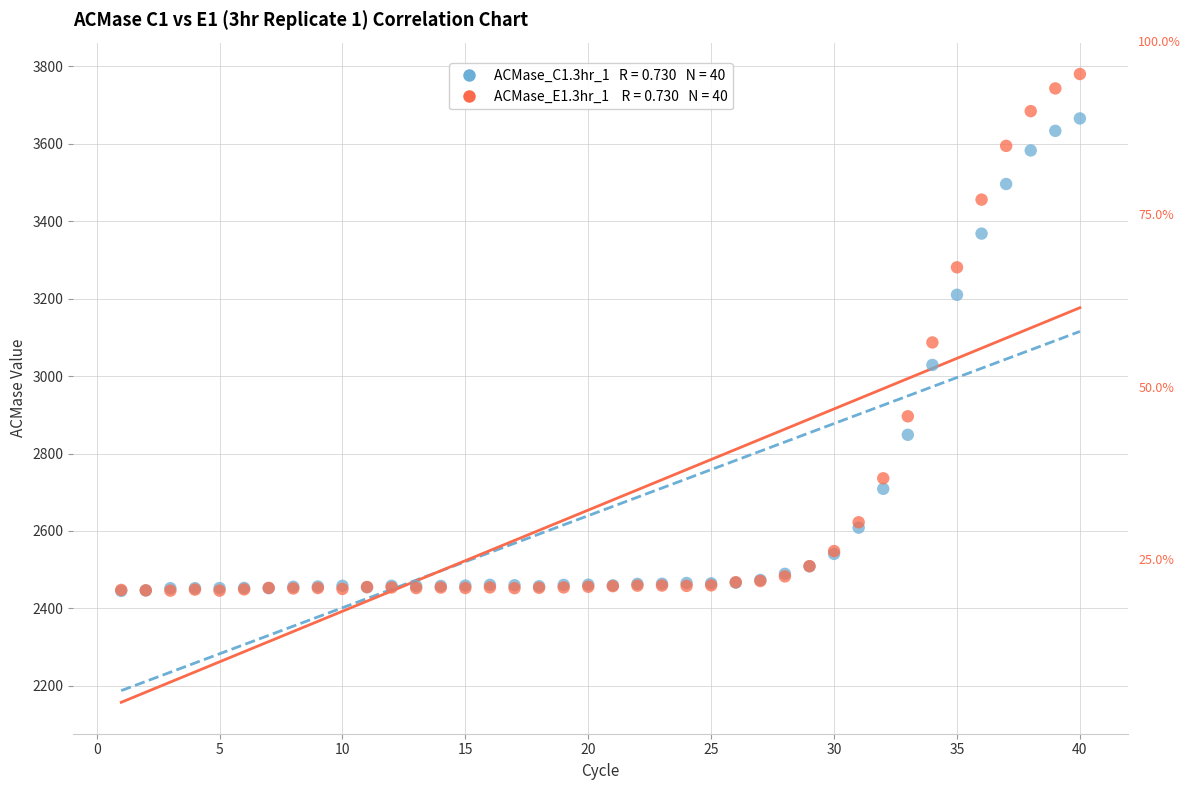

Across all series, what Y value is closest to 3112?

3086.9